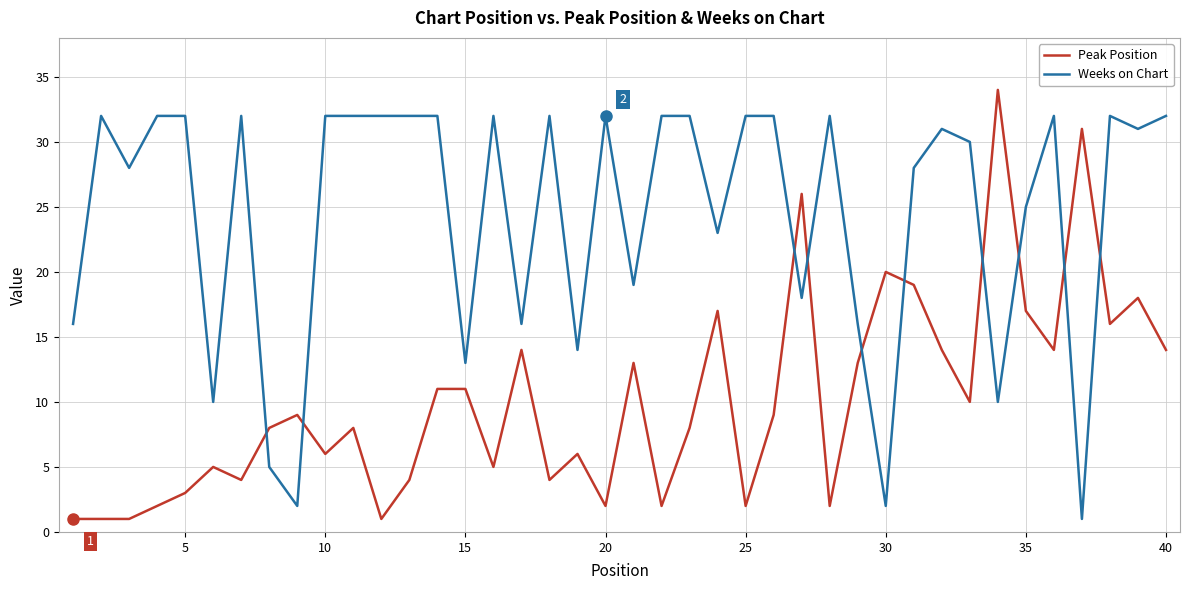

True or false: Weeks on Chart and Peak Position cross at least once.

True